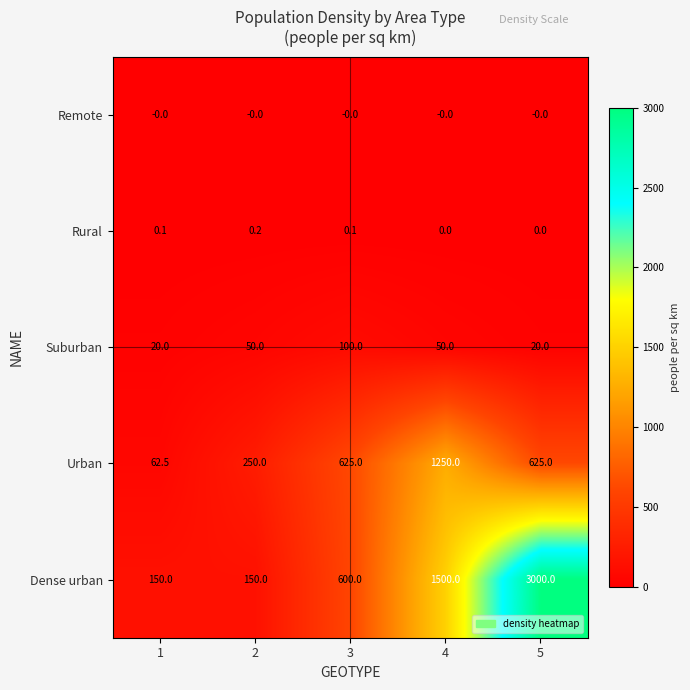

The value of Rural at 3 is 0.1. True or false?

True